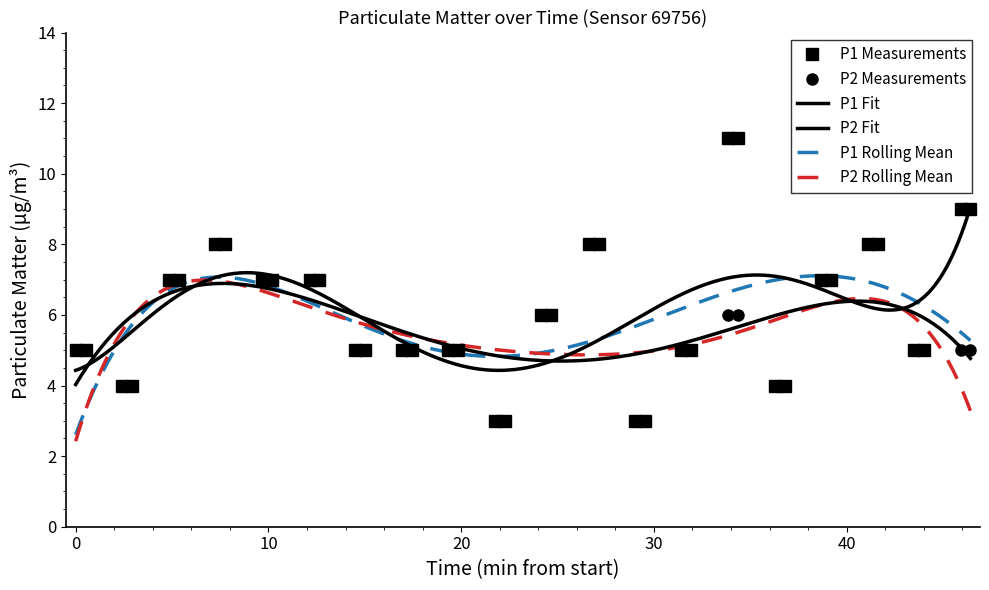

What is the highest value of the P1 Measurements series?

11